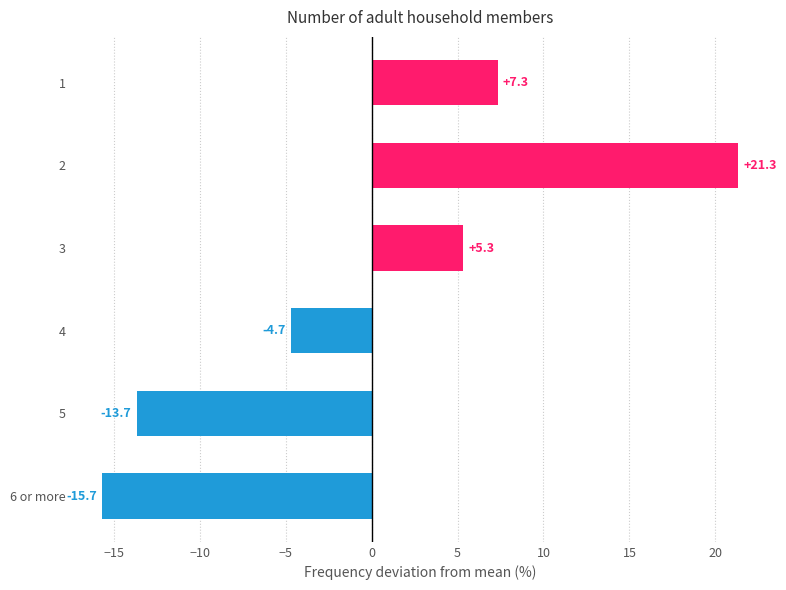

Reading bottom to top, what are all the values shown in this chart?

6 or more=-15.7	5=-13.7	4=-4.7	3=5.3	2=21.3	1=7.3